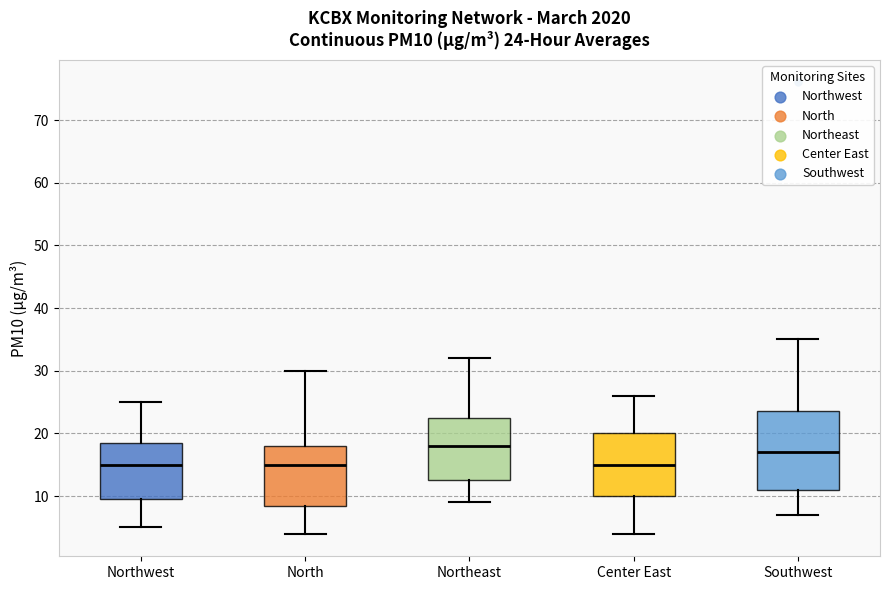

Which box is the tallest, from its lower edge to its upper edge?

Southwest